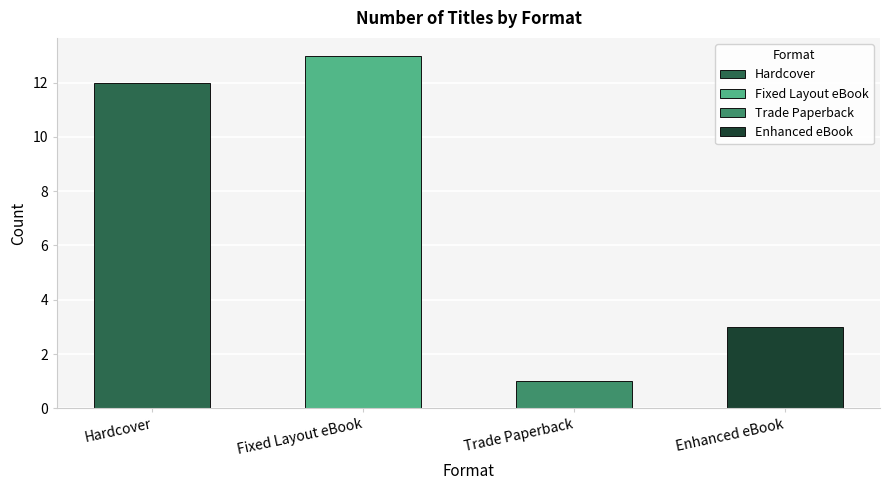

Between Fixed Layout eBook and Enhanced eBook, which is larger?

Fixed Layout eBook